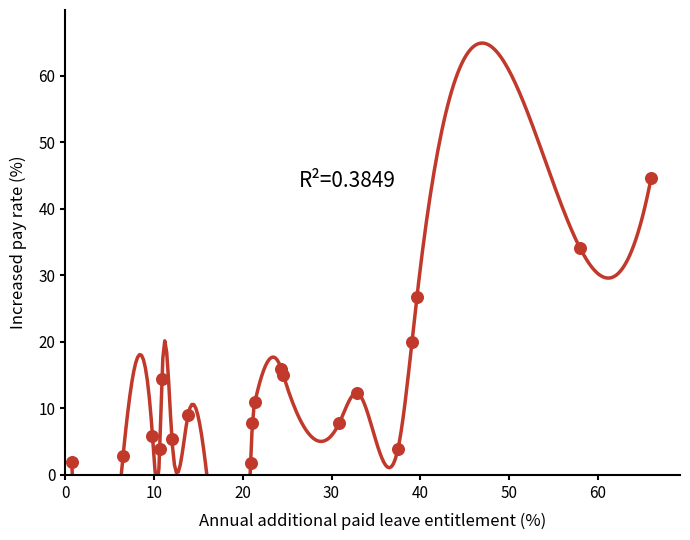

What is the range of Y values (max minus min)?

42.8